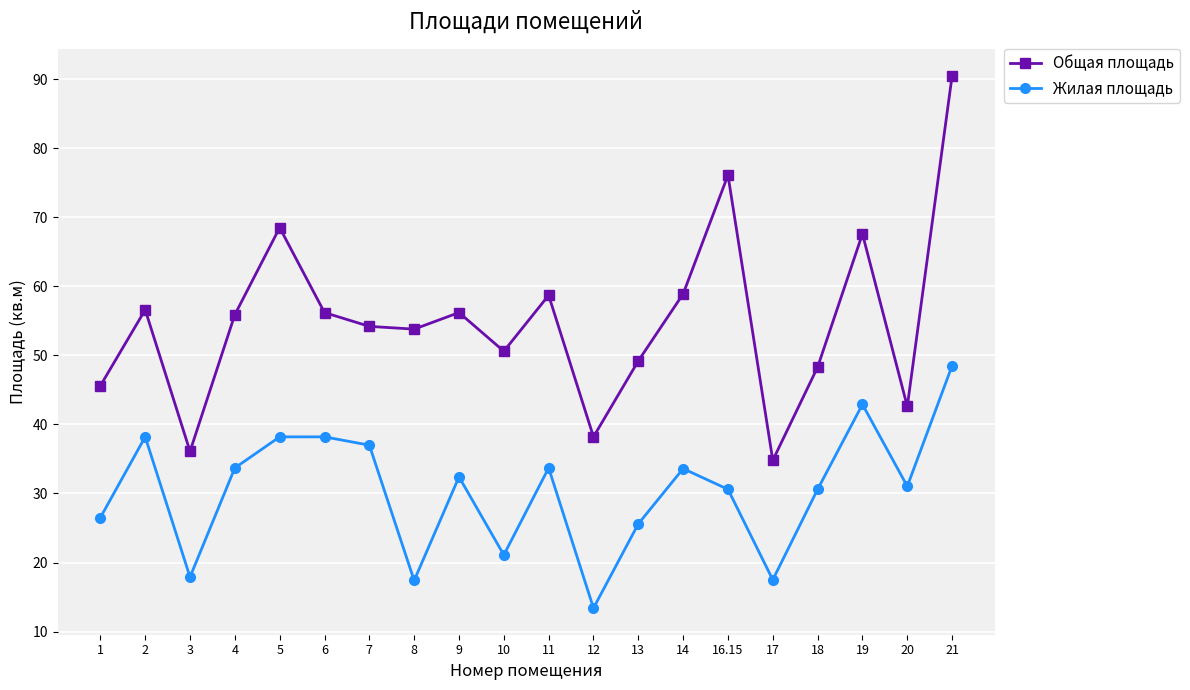

True or false: Жилая площадь and Общая площадь cross at least once.

False